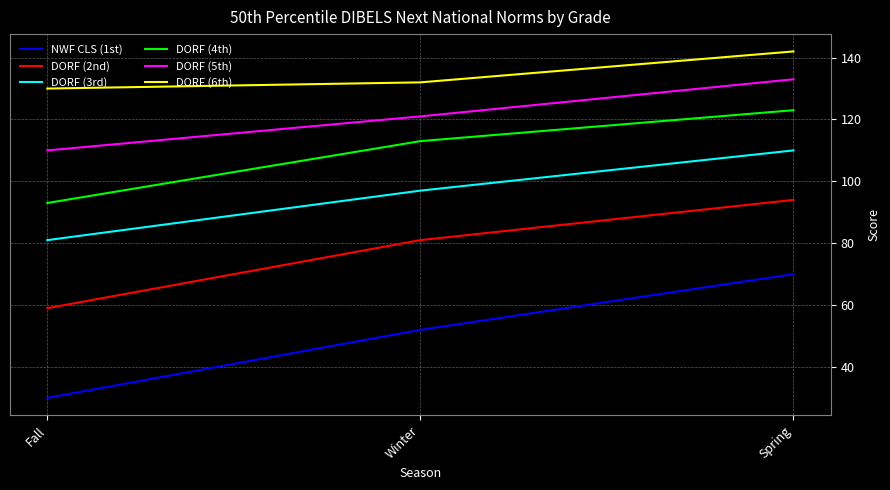

Between Fall and Spring, which series saw the biggest shift?

NWF CLS (1st)